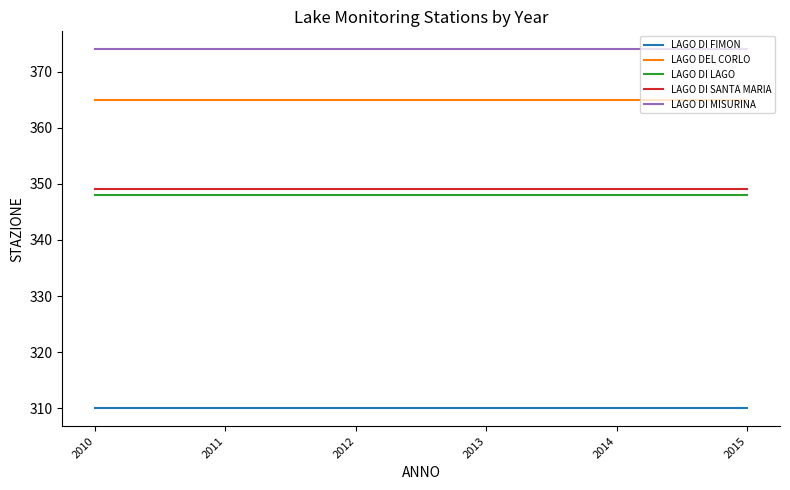

What is the total value across all series at 2013?

1746